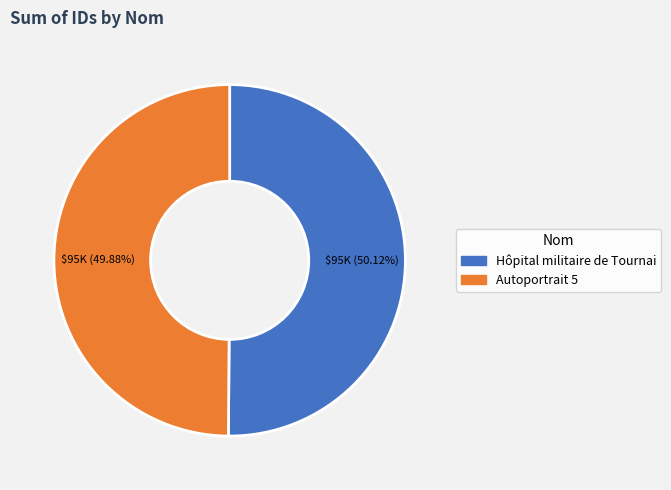

What percentage is the Hôpital militaire de Tournai slice, to the nearest percent?

50%